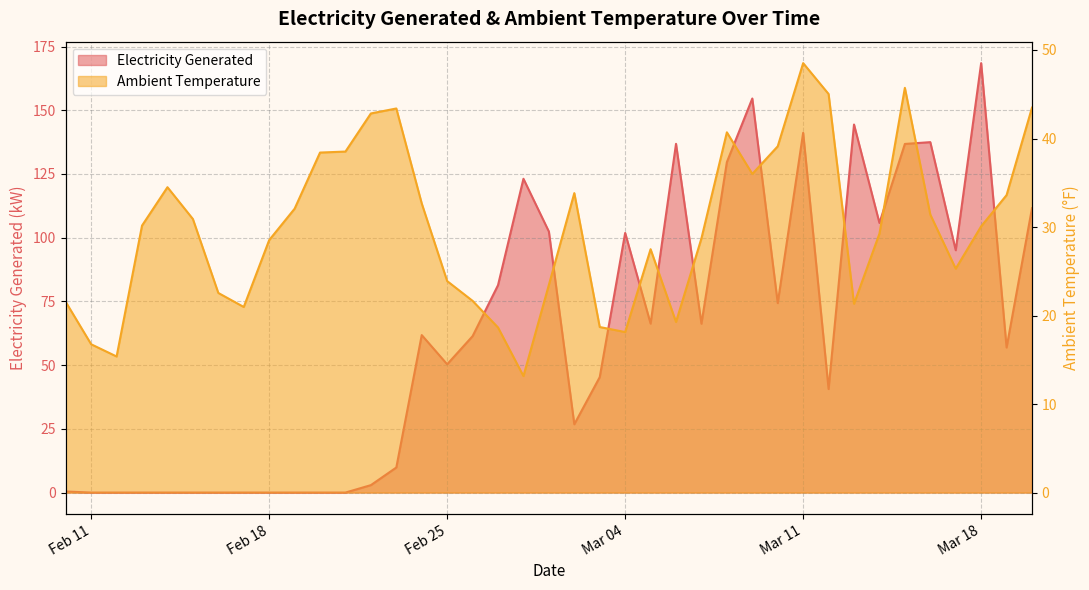

Where is the first local minimum for Electricity Generated?

Feb 25